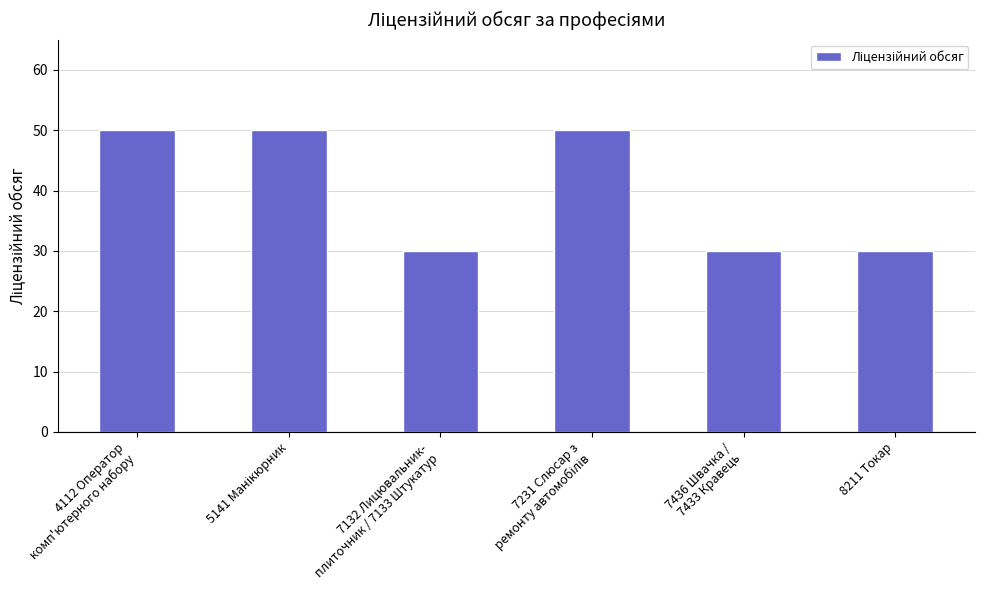

What is the greatest value displayed?

50